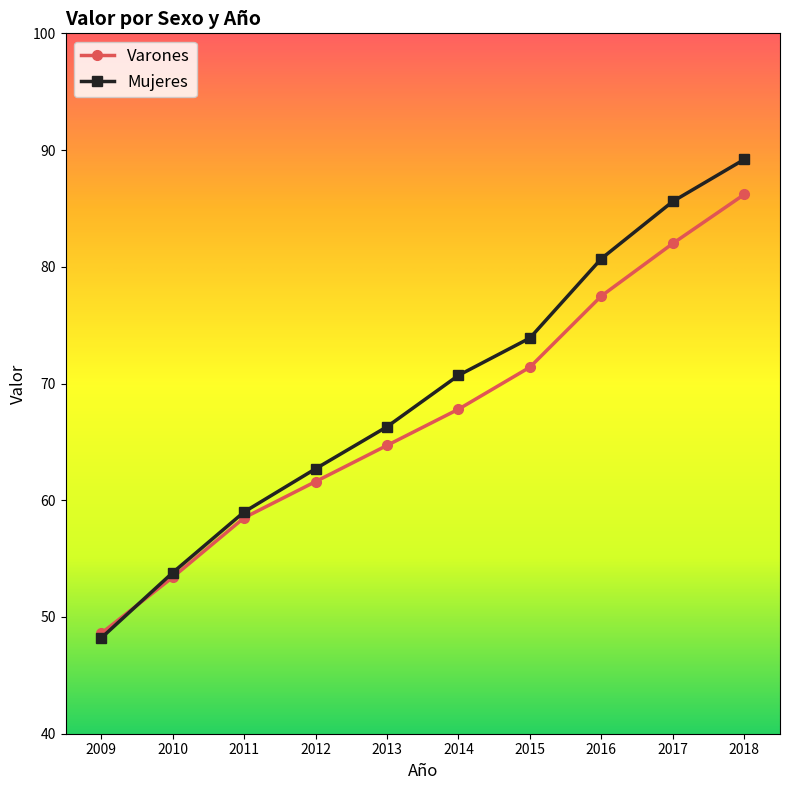

True or false: Varones has a value of 31.6 at 2017.

False